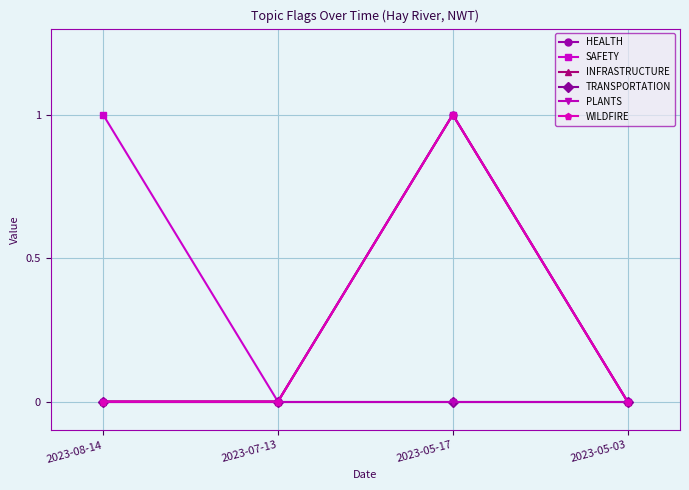

Is this an area chart (filled region under the line)?

No